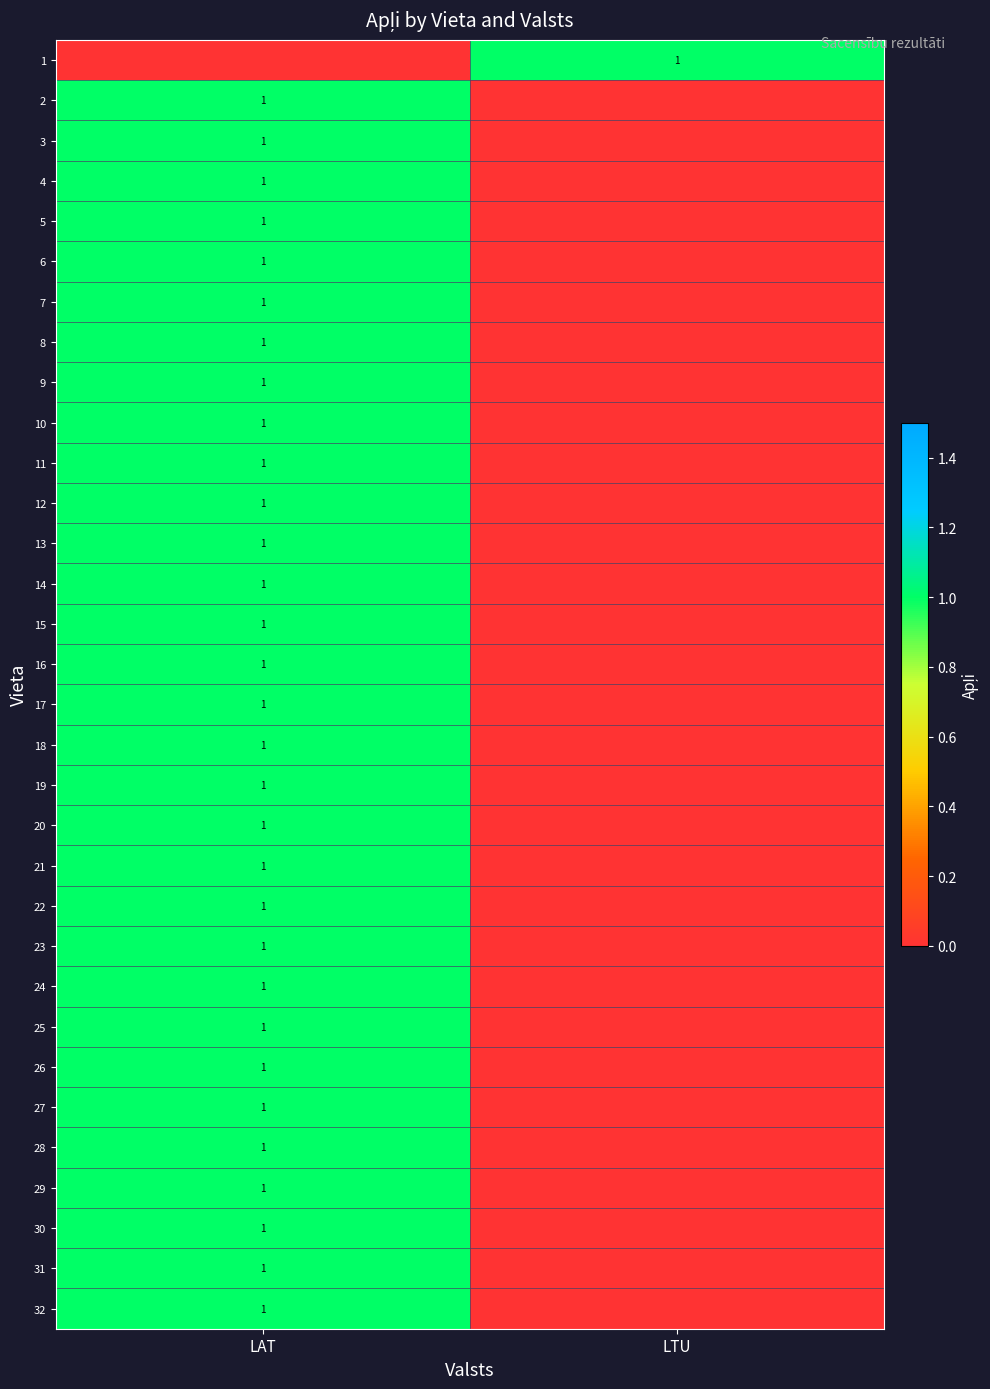

The 26 series shows 1 at LAT. True or false?

True